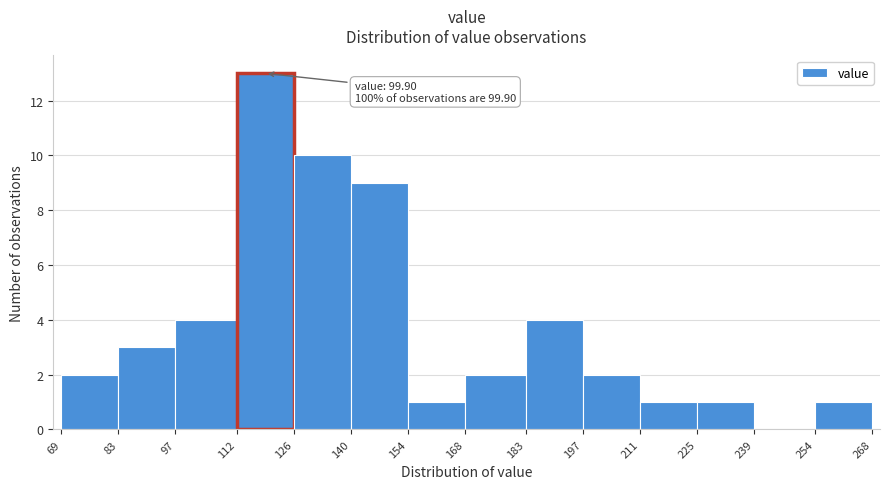

Which range on the x-axis has the tallest bar?

112 to 126